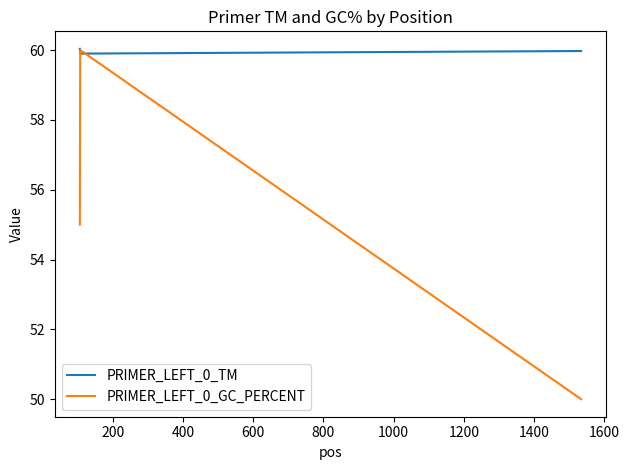

Which series has the largest range (max minus min)?

PRIMER_LEFT_0_GC_PERCENT